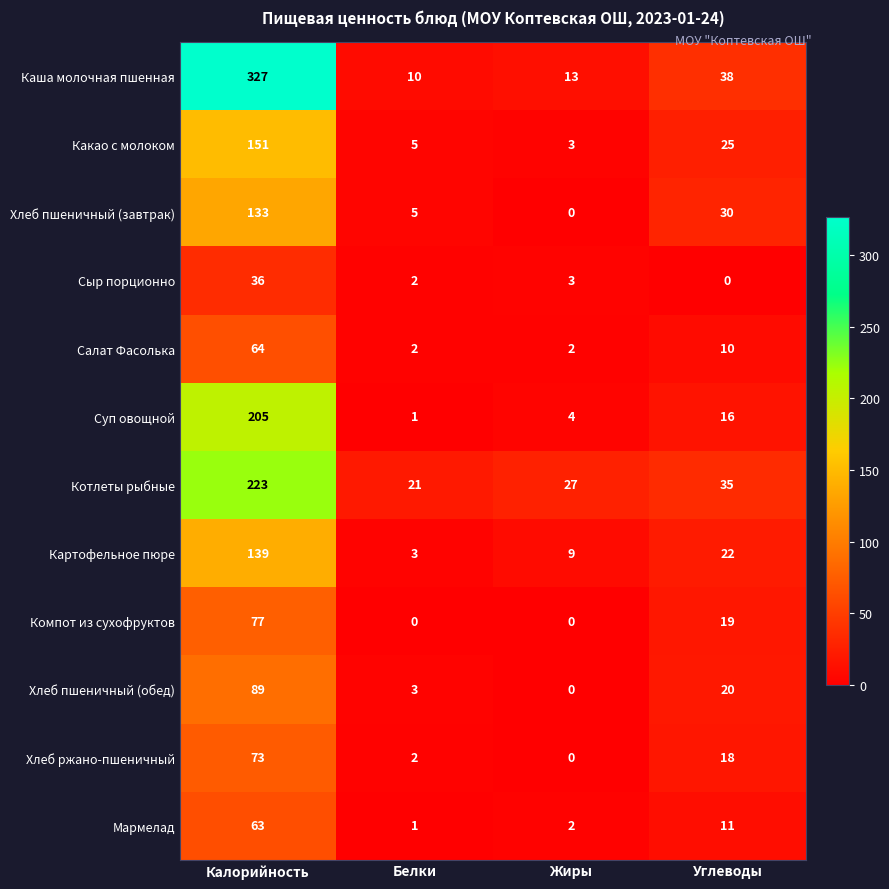

Is the value of Котлеты рыбные at Углеводы greater than the value of Хлеб ржано-пшеничный at Углеводы?

Yes